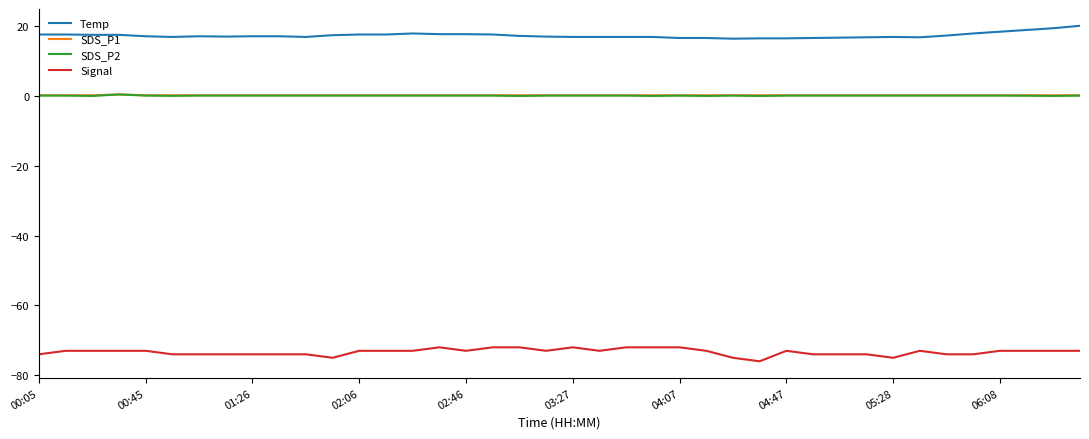

What is the smallest value displayed?

-76.0